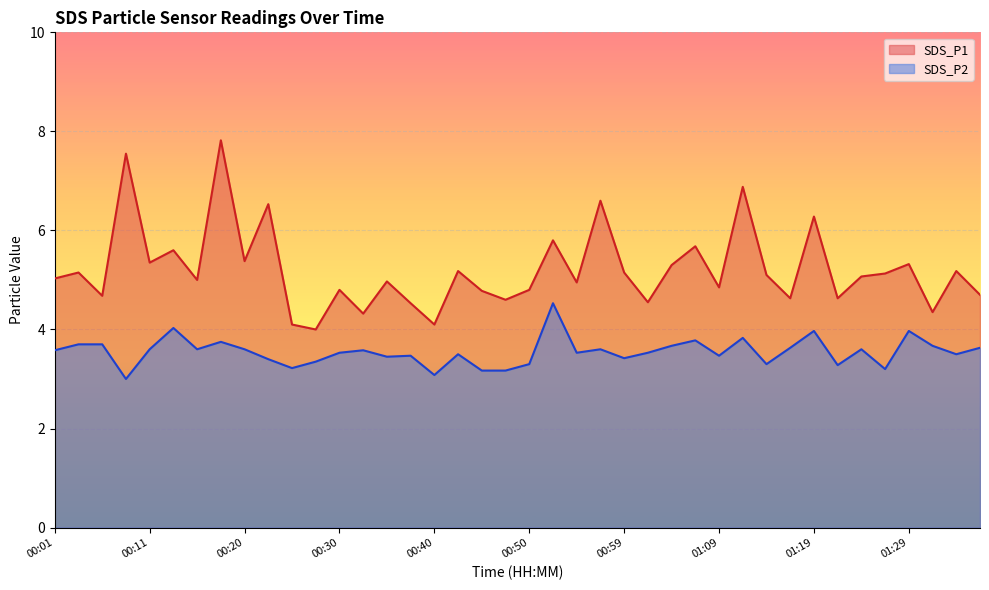

What is the average value of the SDS_P2 series?

3.5